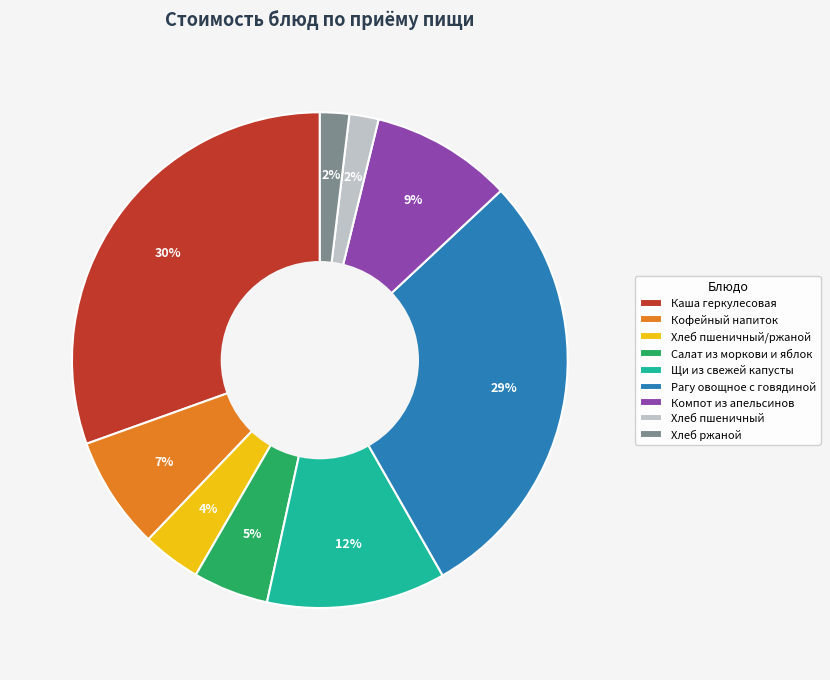

Does Каша геркулесовая represent more than half of the total?

No